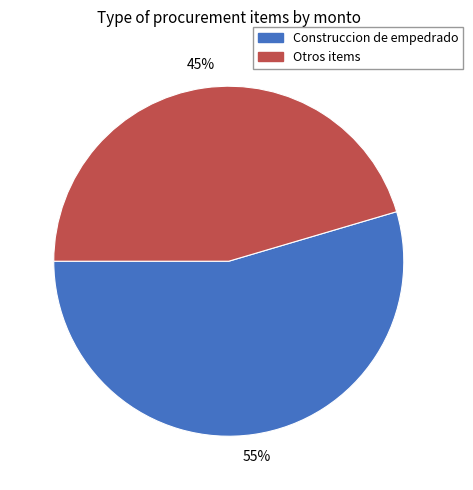

To the nearest percent, what is the average slice percentage?

50%